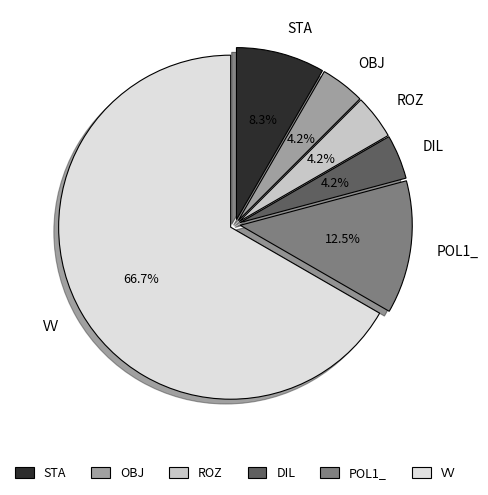

What percentage is NOT represented by ROZ?

95.8%